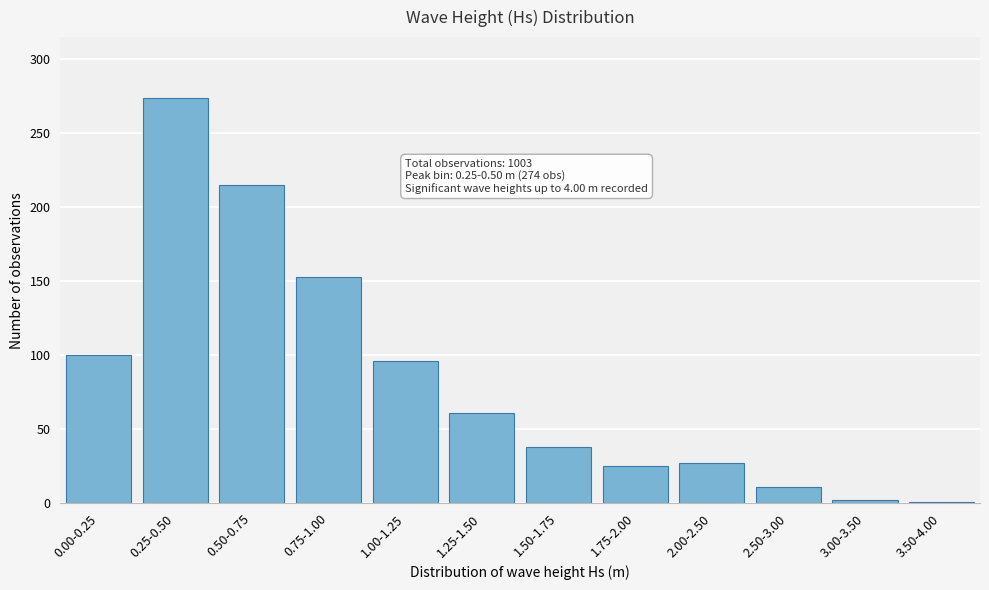

Where is the data nearest to the value 137?

0.75-1.00